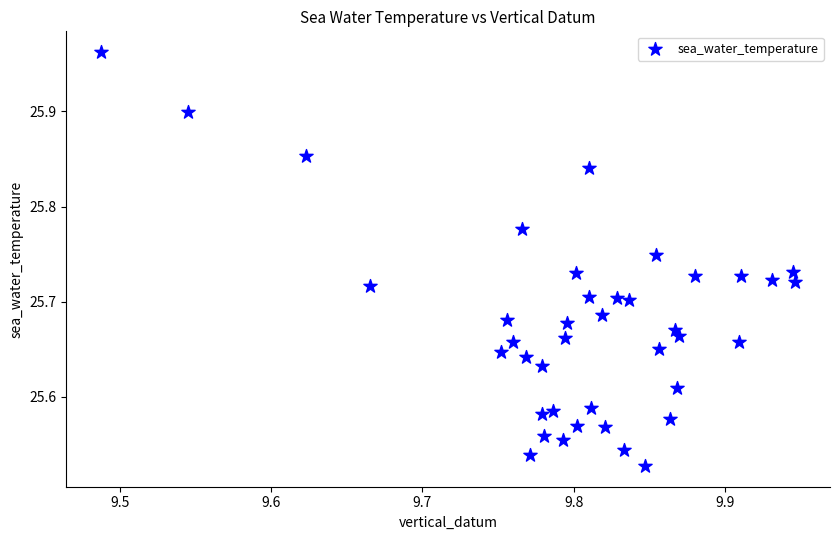

What is the range of X values (max minus min)?

0.5